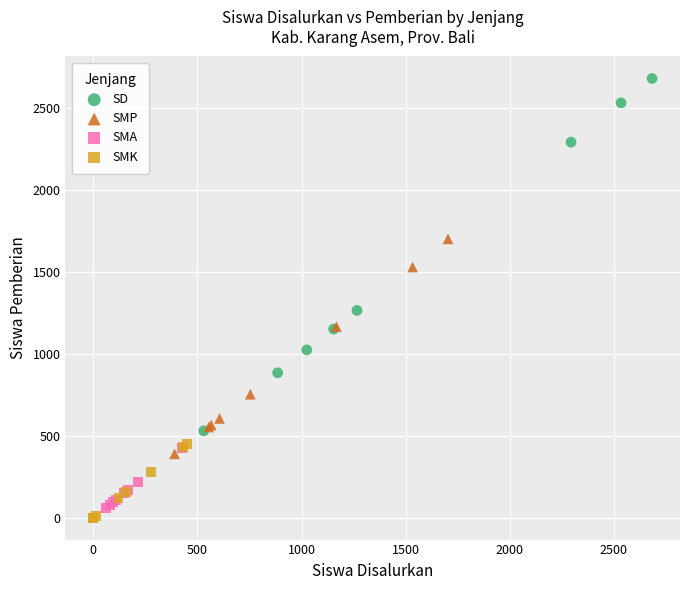

Which series has the widest spread of Y values?

SD